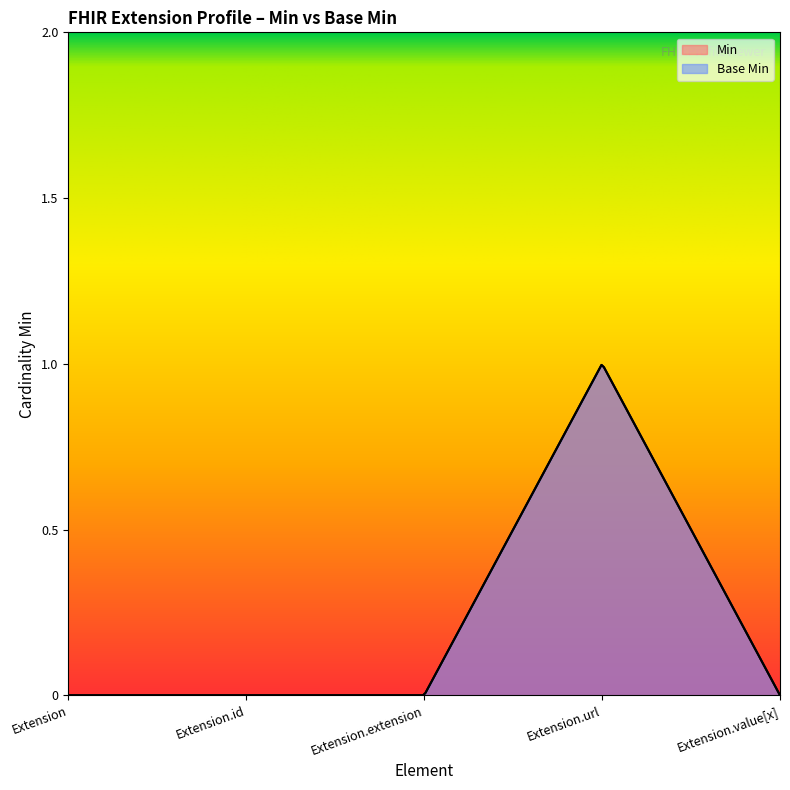

Count the Min values in the range 0 to 1.

5